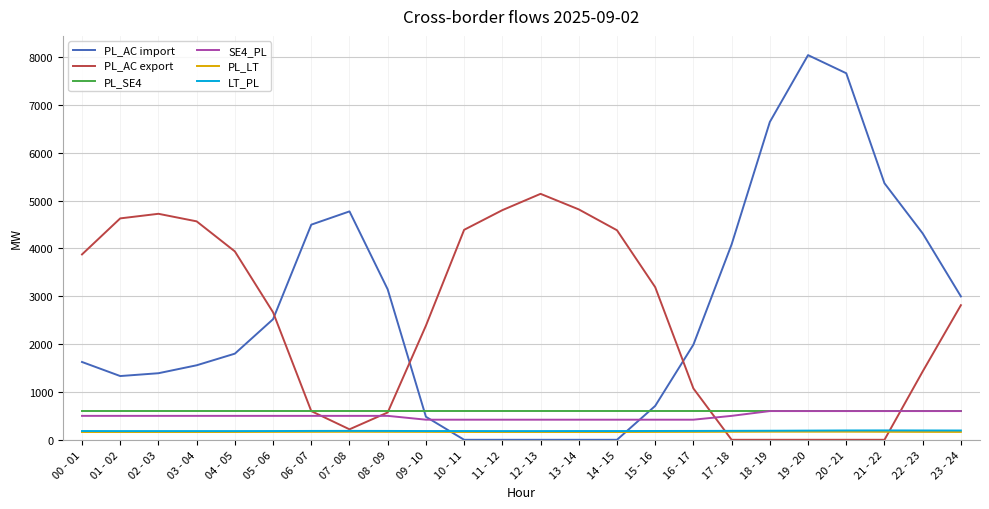

Which category has the highest value across all series?

19 - 20